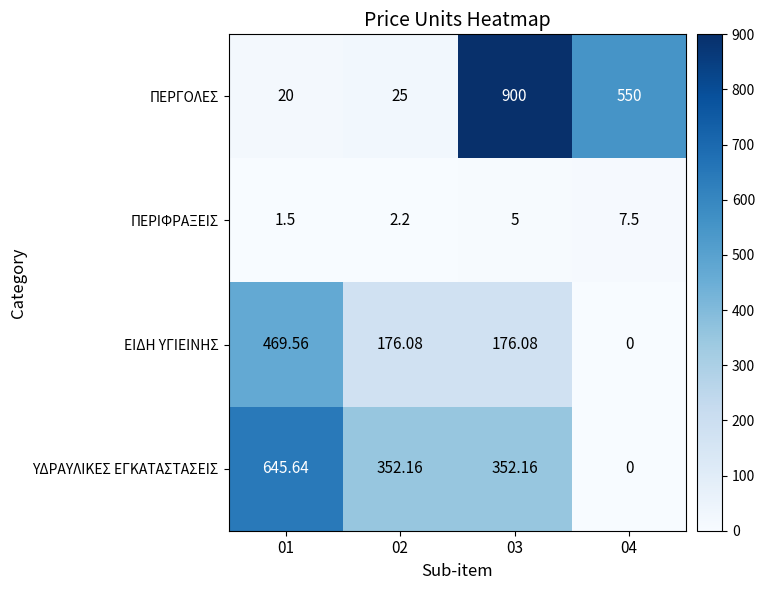

Rank the series by their maximum value, from highest to lowest.

ΠΕΡΓΟΛΕΣ, ΥΔΡΑΥΛΙΚΕΣ ΕΓΚΑΤΑΣΤΑΣΕΙΣ, ΕΙΔΗ ΥΓΙΕΙΝΗΣ, ΠΕΡΙΦΡΑΞΕΙΣ